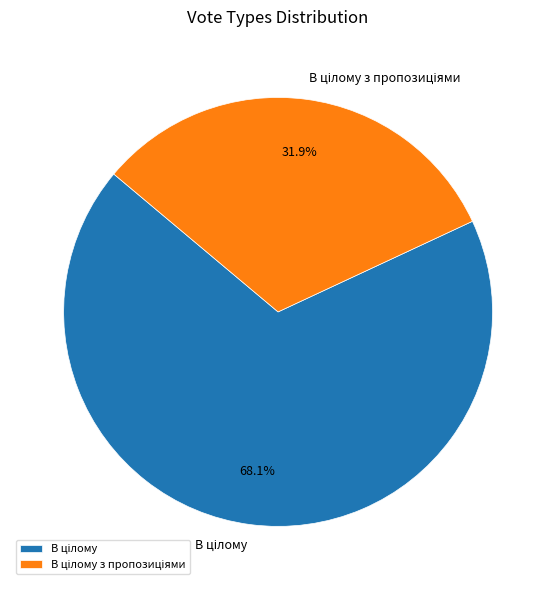

Does any single category account for the majority?

Yes